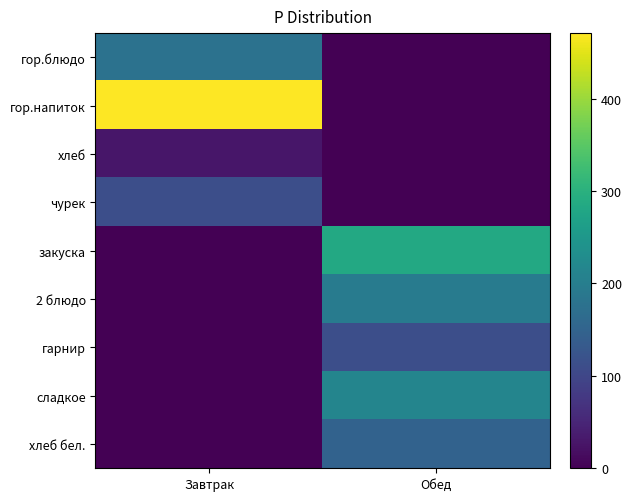

Reading left to right, extract all data points from this chart.

гор.блюдо: Завтрак=177	Обед=0
гор.напиток: Завтрак=471	Обед=0
хлеб: Завтрак=28	Обед=0
чурек: Завтрак=114	Обед=0
закуска: Завтрак=0	Обед=284
2 блюдо: Завтрак=0	Обед=196
гарнир: Завтрак=0	Обед=114
сладкое: Завтрак=0	Обед=214
хлеб бел.: Завтрак=0	Обед=148